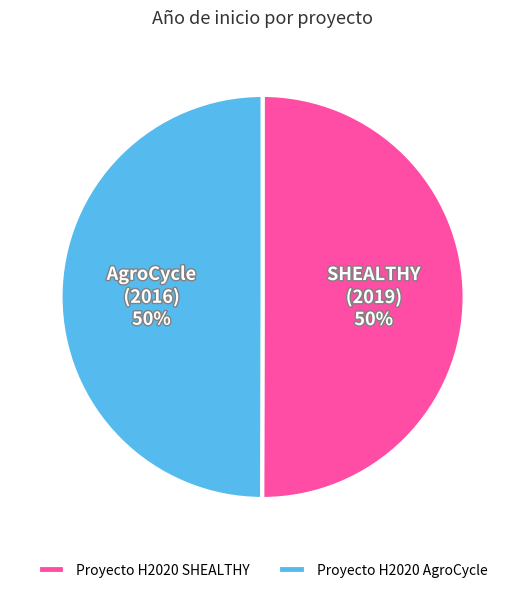

Is it true that Proyecto H2020 SHEALTHY is 42% of the pie?

False